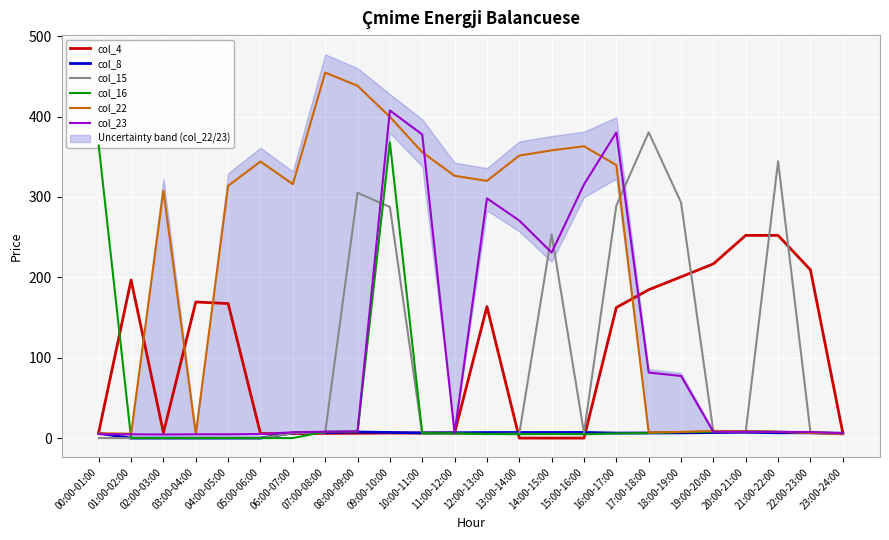

At which category is the sum across all series the highest?

09:00-10:00